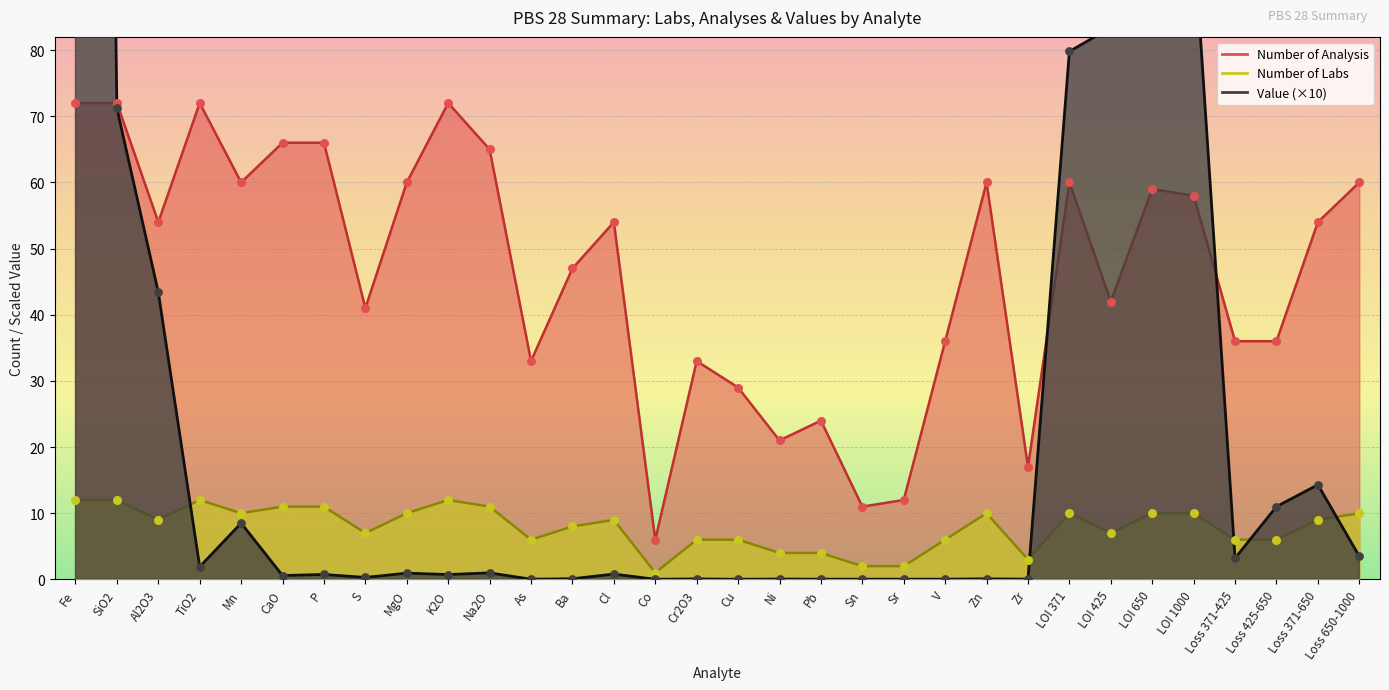

At which category is the sum across all series the highest?

Fe